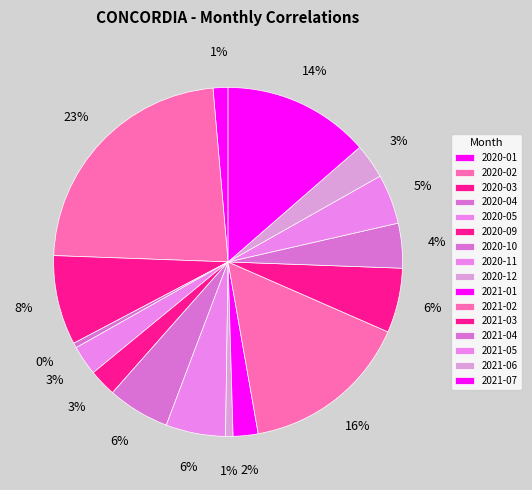

What is the largest slice in the pie chart?

2020-02